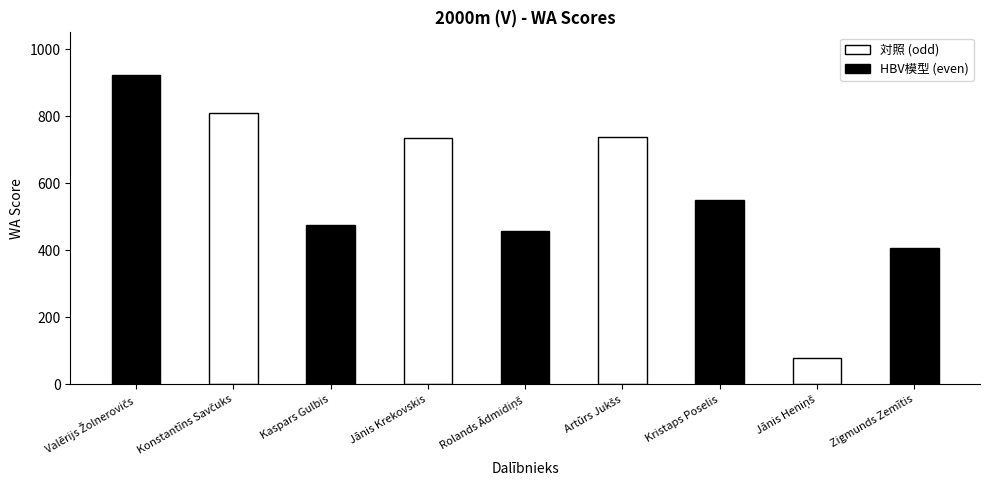

What is the label of the 6th bar from the left?

Artūrs Jukšs